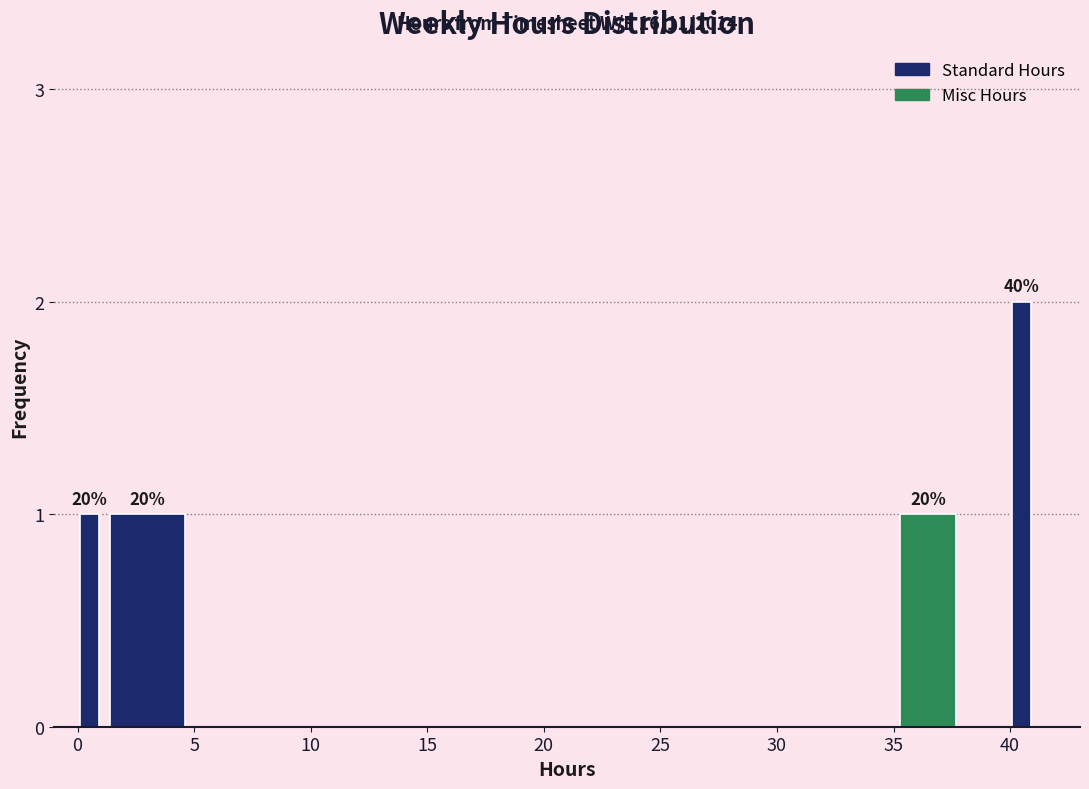

Read against the x-axis, roughly where is the centre of the tallest bar?

40.5